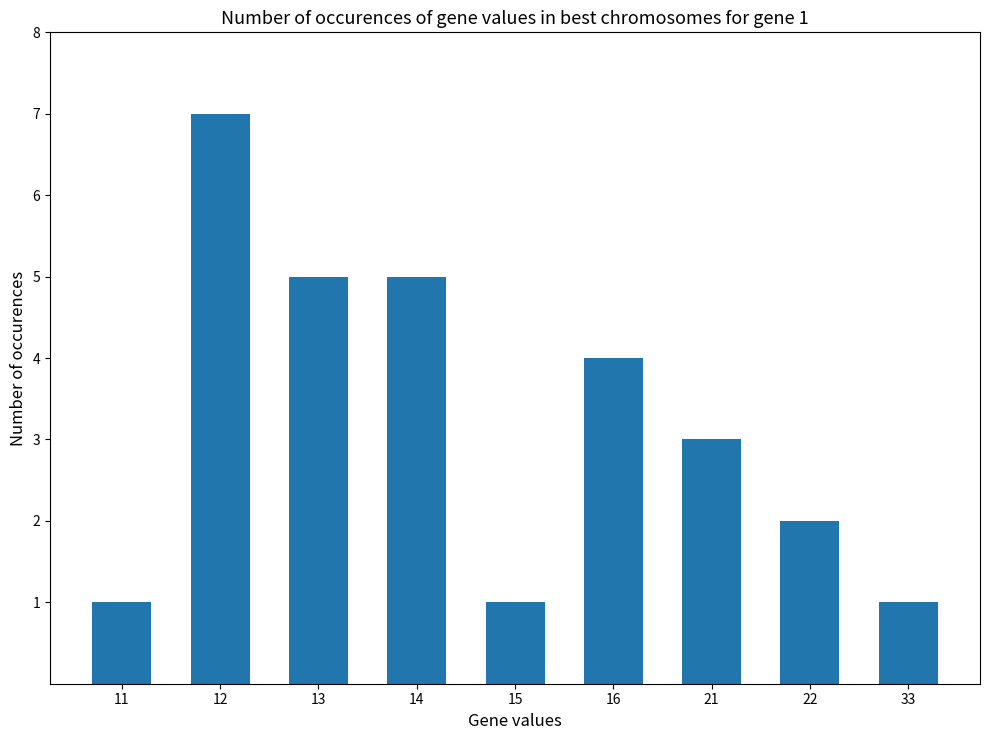

How many data points are less than 3?

4